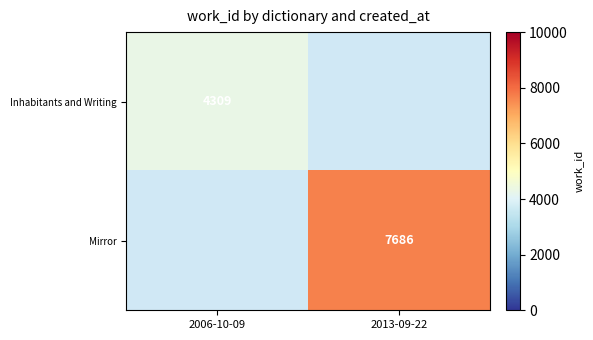

How many data points does each series have?

2